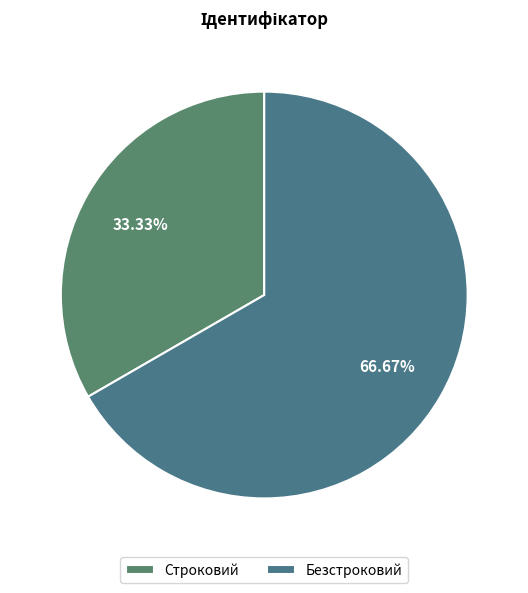

What is the largest slice in the pie chart?

Безстроковий